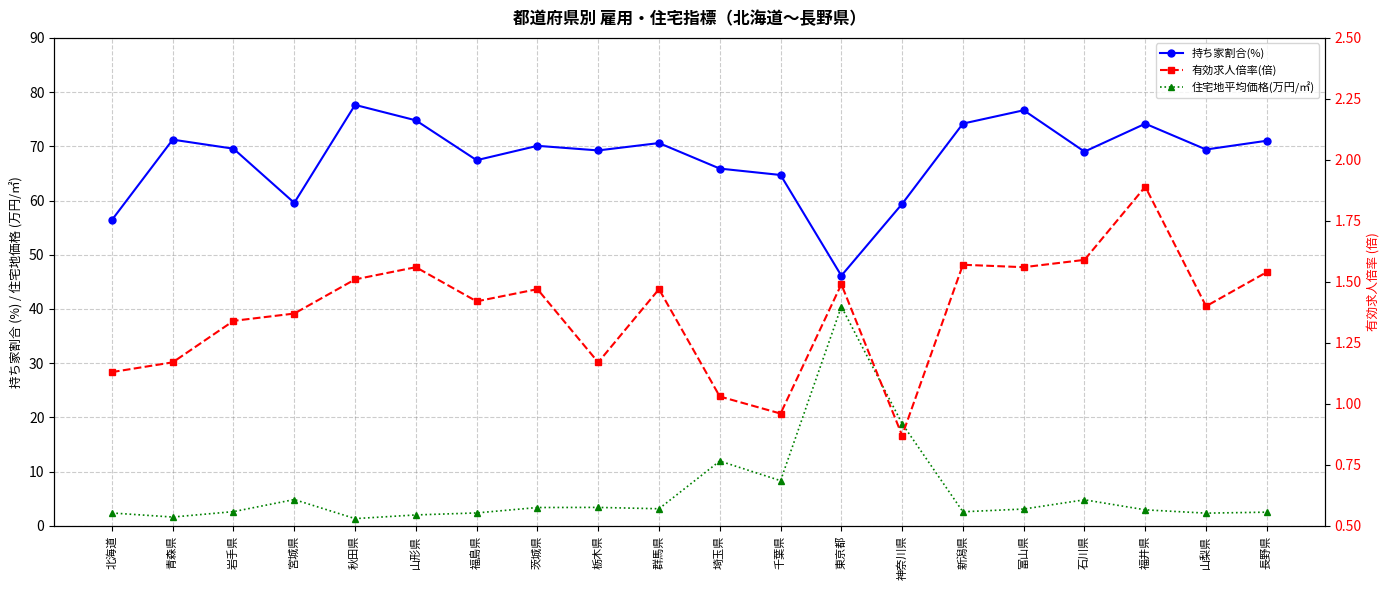

What is the value of the 持ち家割合(%) point at the 12th from the left?

64.7